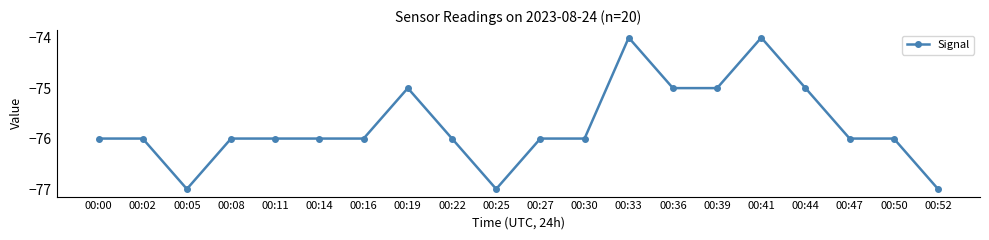

Reading right to left, list all the values displayed in this chart.

00:52=-77	00:50=-76	00:47=-76	00:44=-75	00:41=-74	00:39=-75	00:36=-75	00:33=-74	00:30=-76	00:27=-76	00:25=-77	00:22=-76	00:19=-75	00:16=-76	00:14=-76	00:11=-76	00:08=-76	00:05=-77	00:02=-76	00:00=-76